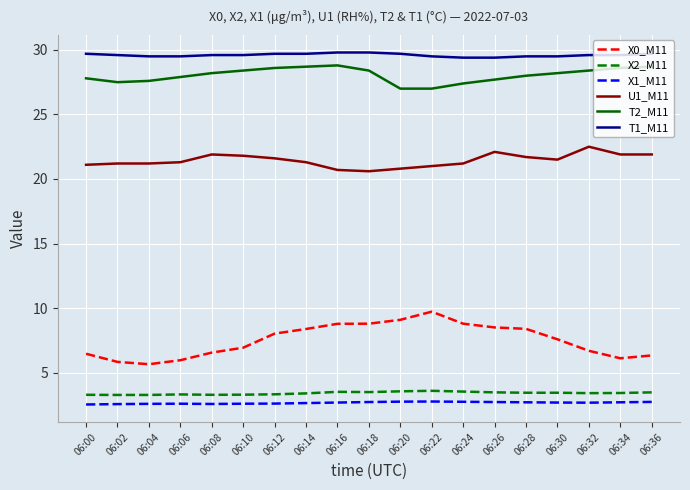

What is the minimum value shown in the chart?

2.5